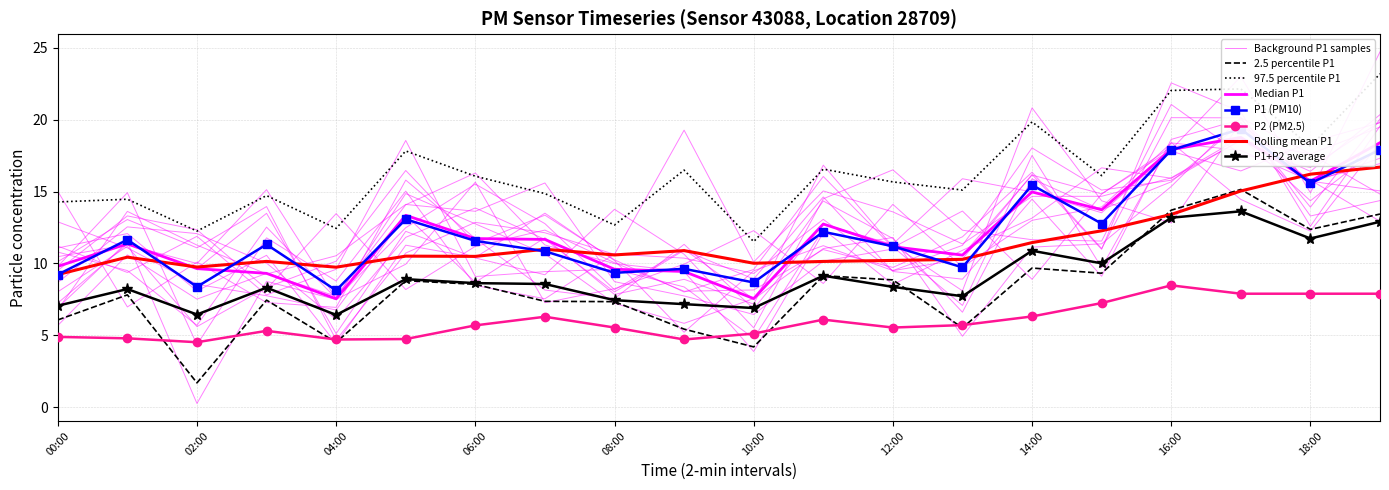

Is it true that P2 equals 1.2 at 05:00?

False